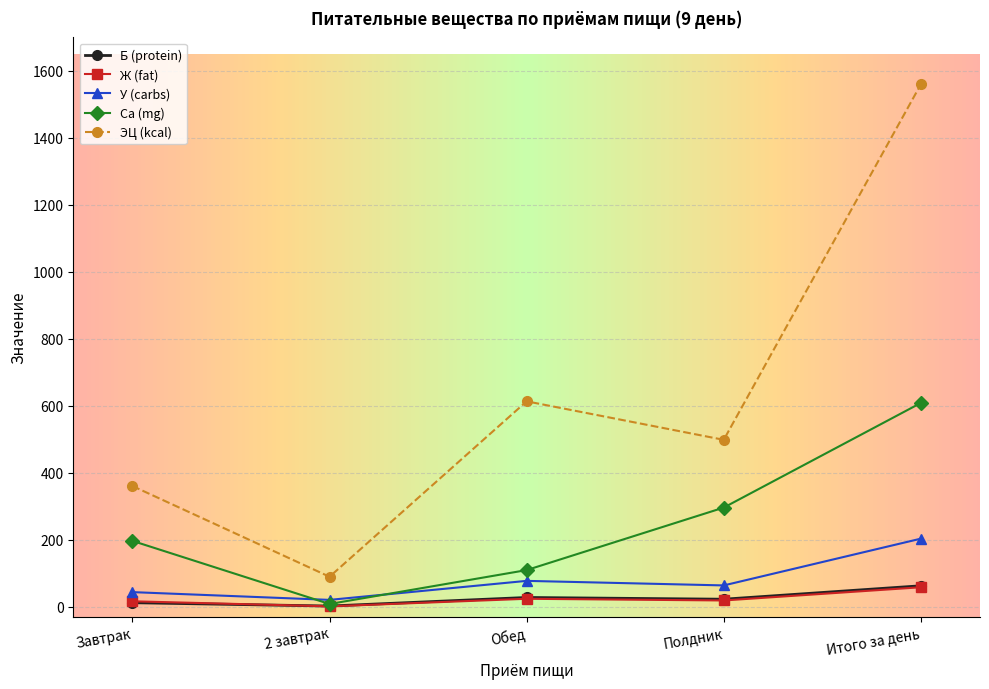

What is the label of the 3rd point from the right?

Обед